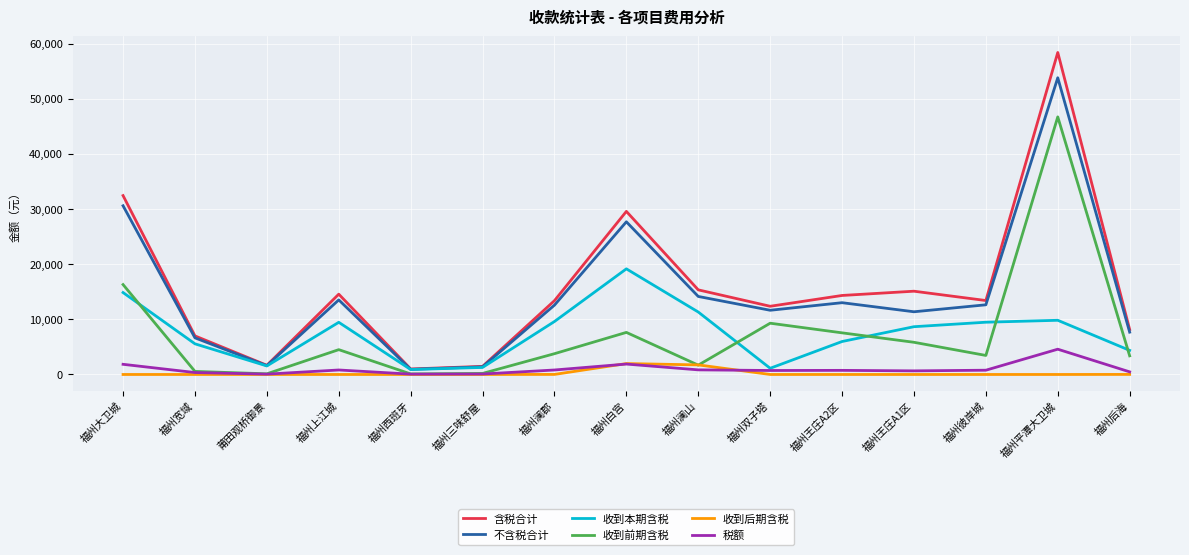

What is the greatest value displayed?

58399.1